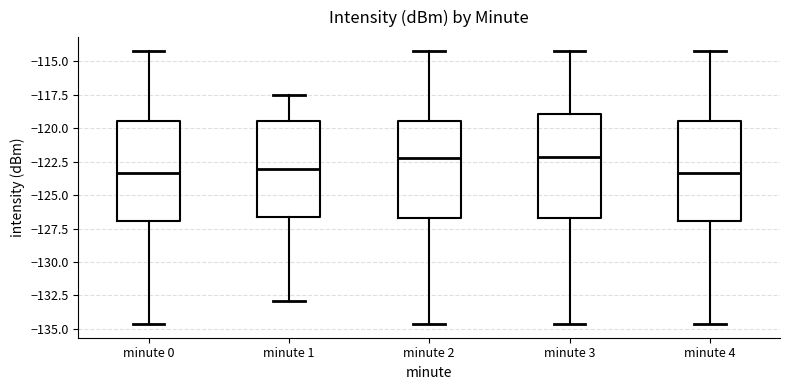

Reading left to right, read every box against the y-axis: the position of its median line, the range the box covers, and the ends of its whiskers. The values are not printed on the chart, so give them approximately, as read against the axis.

minute 0: median -123.5, box -127.0 to -119.5, whiskers -134.5 to -114.0
minute 1: median -123.0, box -126.5 to -119.5, whiskers -133.0 to -117.5
minute 2: median -122.5, box -126.5 to -119.5, whiskers -134.5 to -114.0
minute 3: median -122.0, box -126.5 to -119.0, whiskers -134.5 to -114.0
minute 4: median -123.5, box -127.0 to -119.5, whiskers -134.5 to -114.0